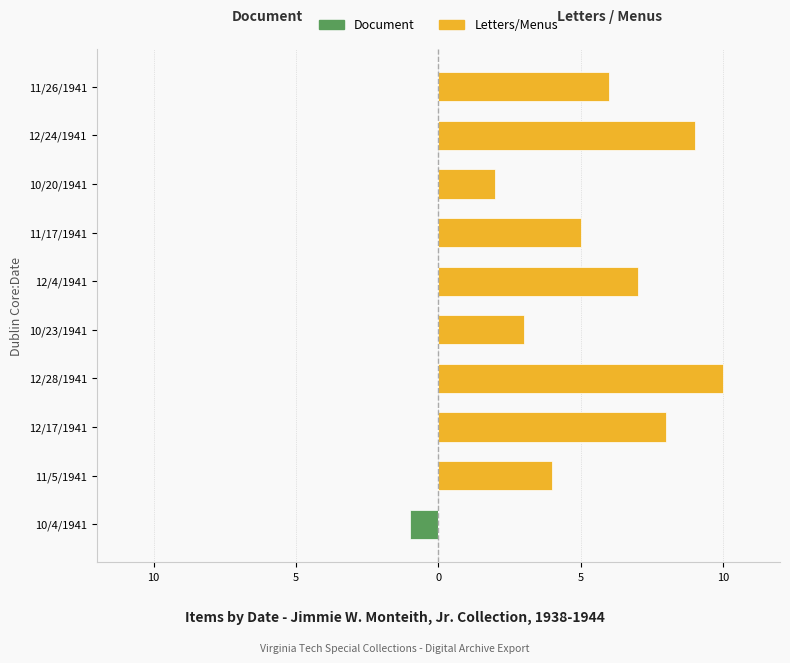

True or false: Document has a value of 0 at 12/17/1941.

True